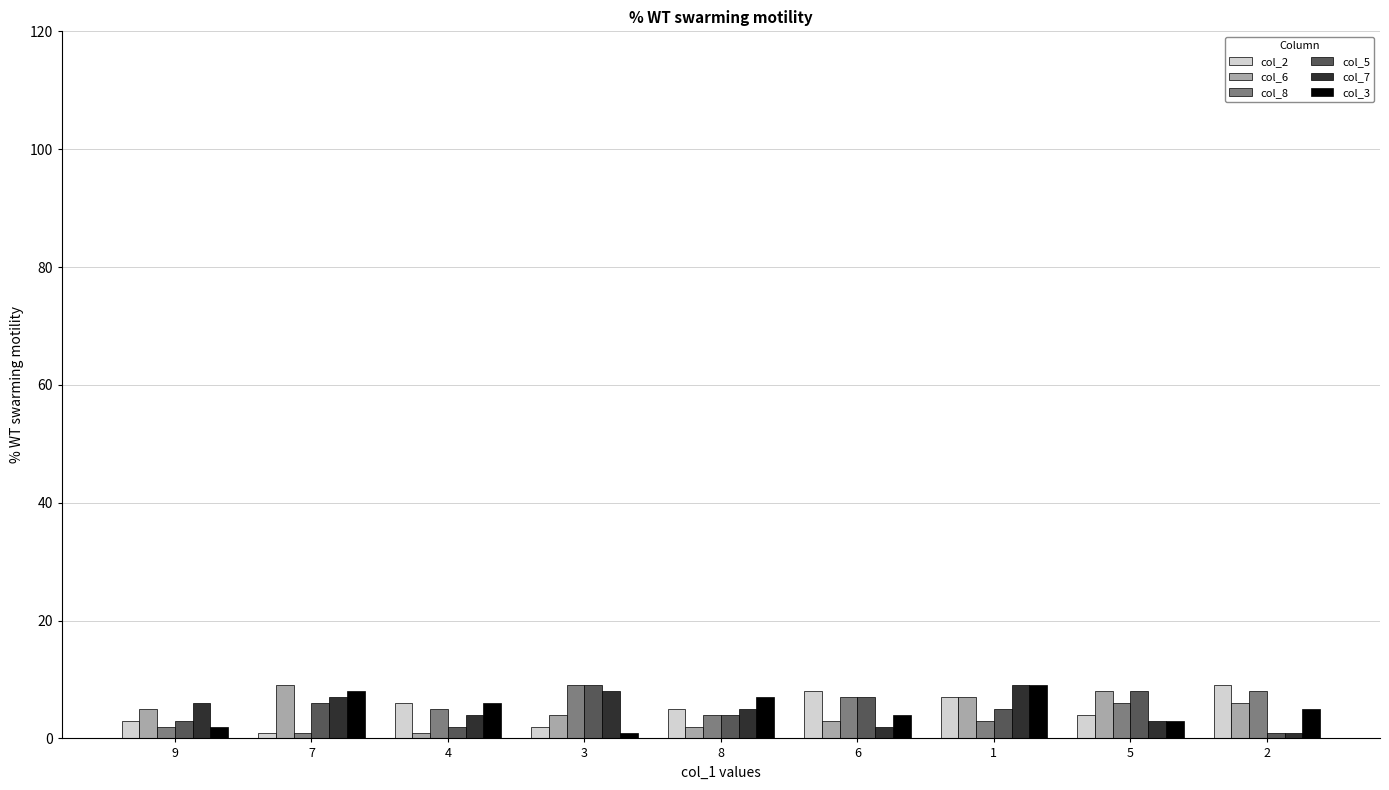

Is the value of col_5 at 8 greater than the value of col_7 at 3?

No